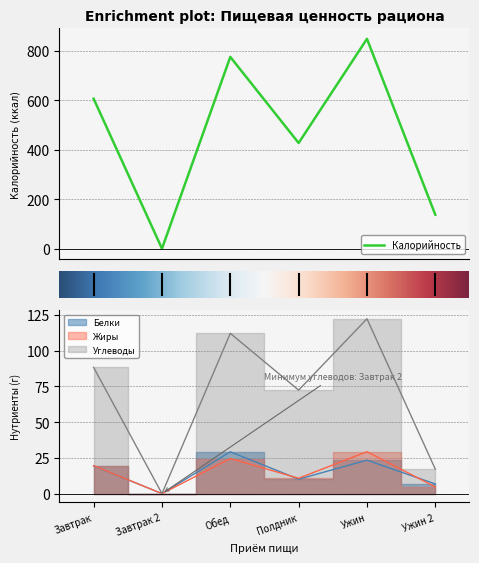

What is the difference between the maximum and minimum values in the Калорийность series?

848